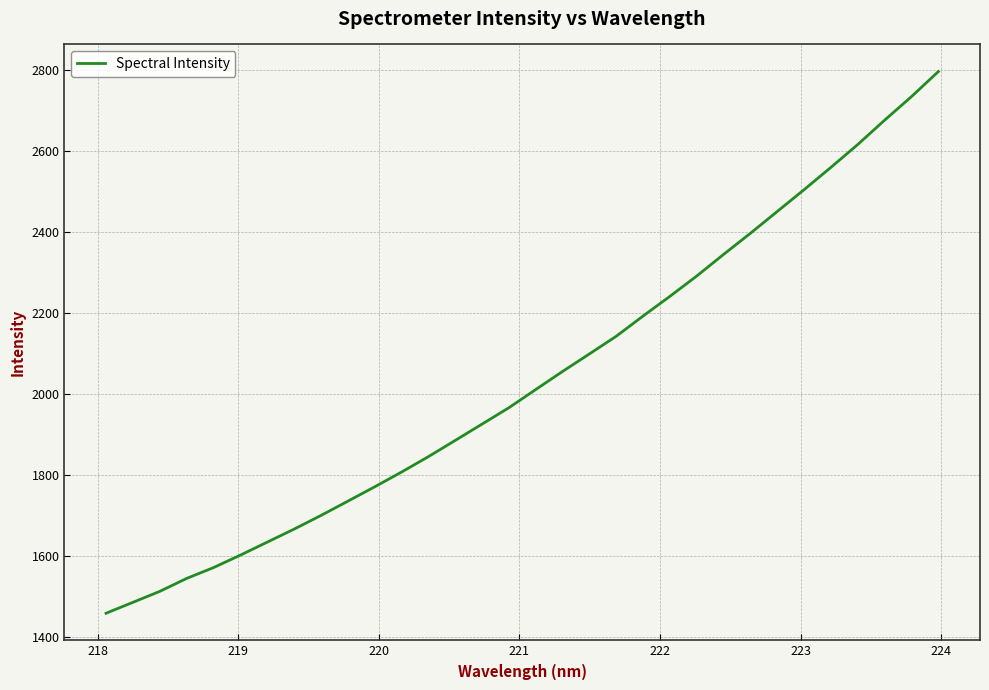

How many categories are shown in the chart?

32